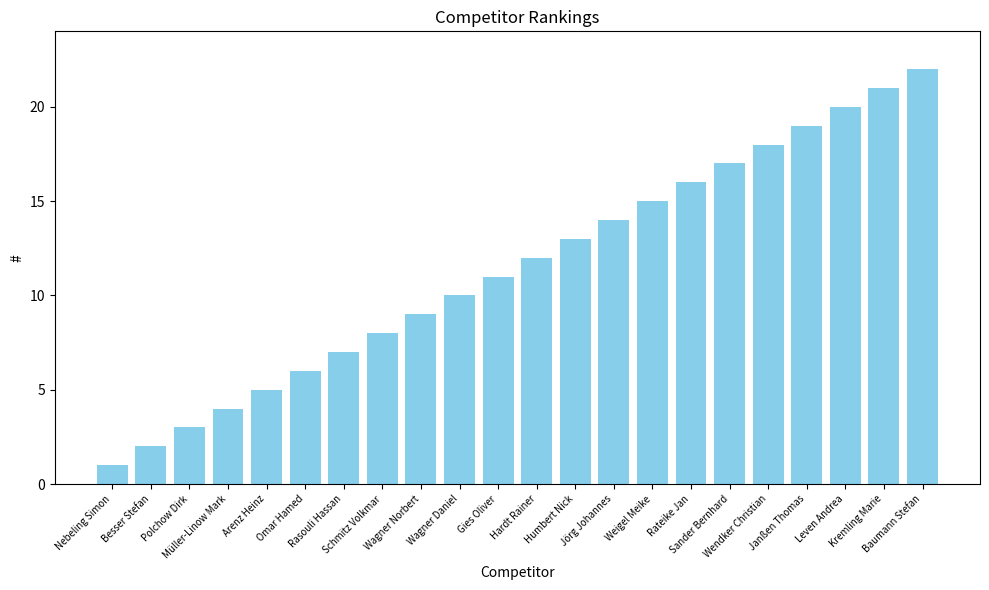

What is the minimum value shown in the chart?

1